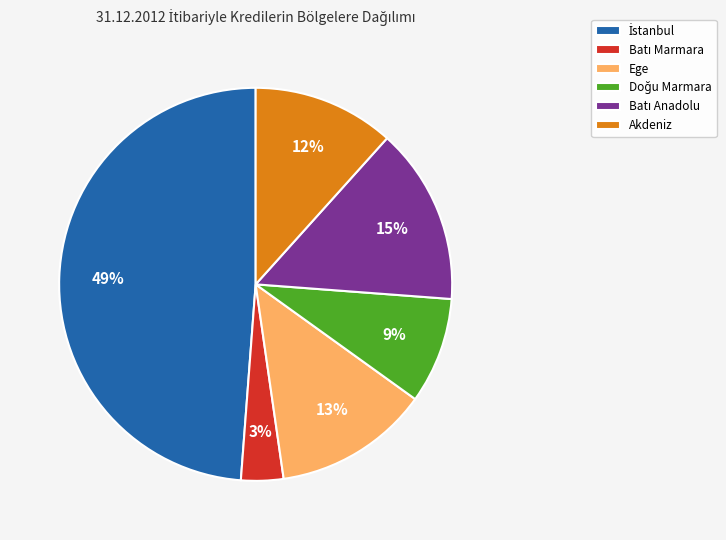

Does any single category account for the majority?

No